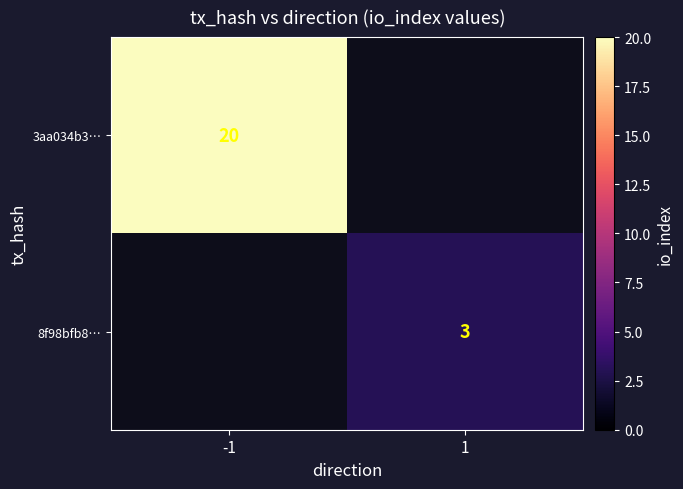

The value of 3aa034b3… at -1 is 31. True or false?

False